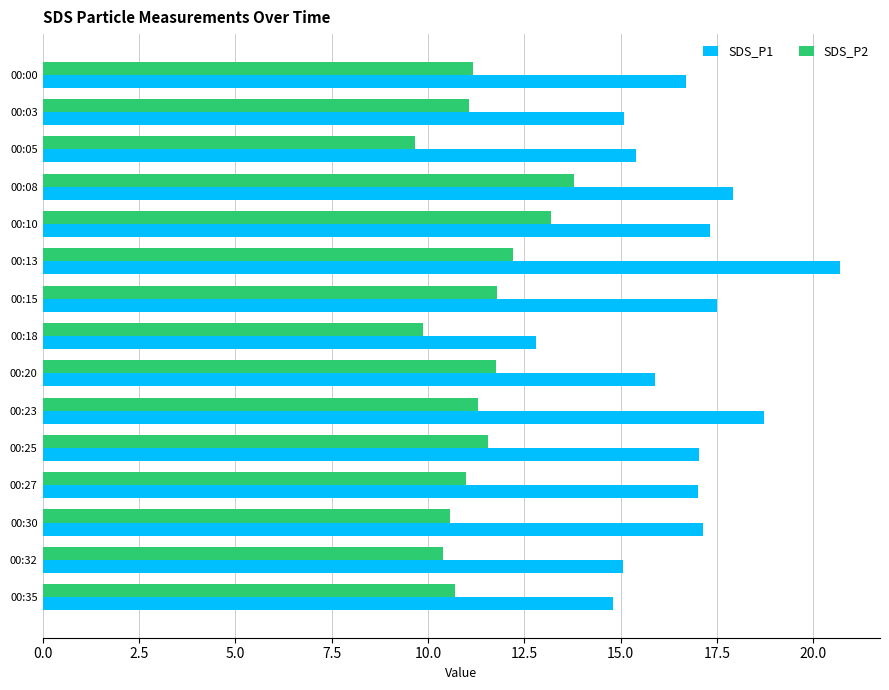

At which category does the chart reach its minimum across all series?

00:05